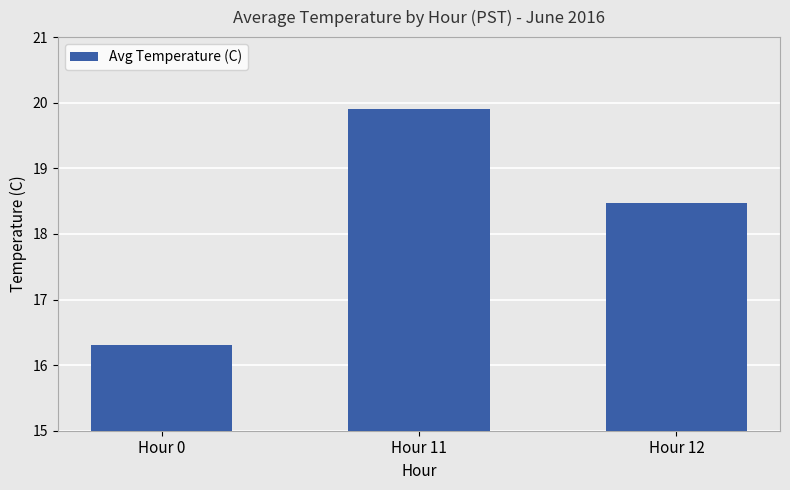

Rank the categories by value from highest to lowest.

Hour 11, Hour 12, Hour 0